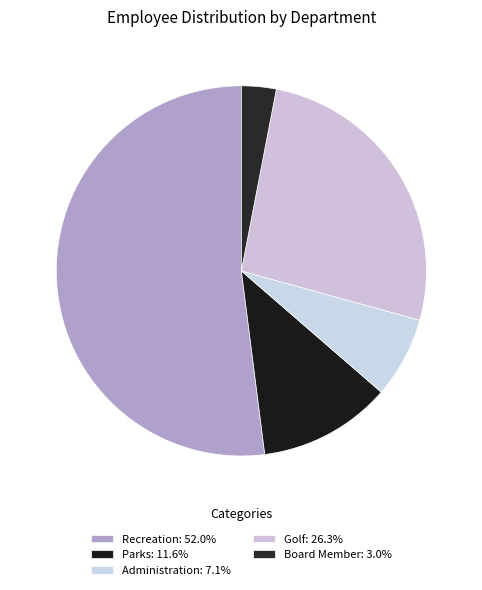

Which has a higher value, Parks or Recreation?

Recreation